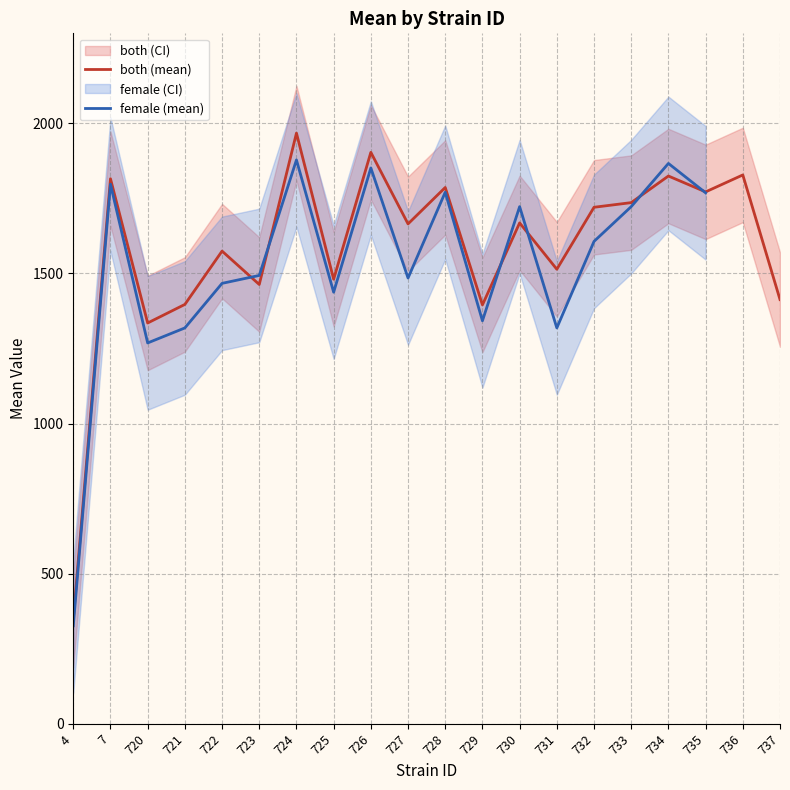

Between 728 and 737, which is larger?

728